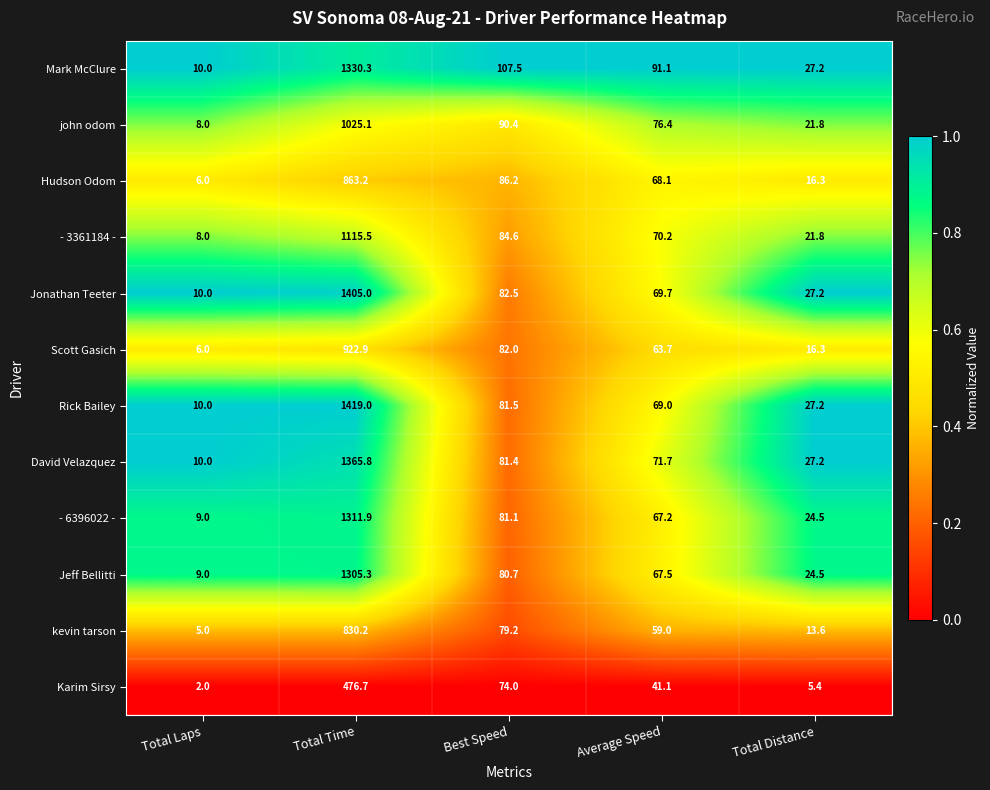

What is the difference between the highest and lowest values at Total Laps?

8.0